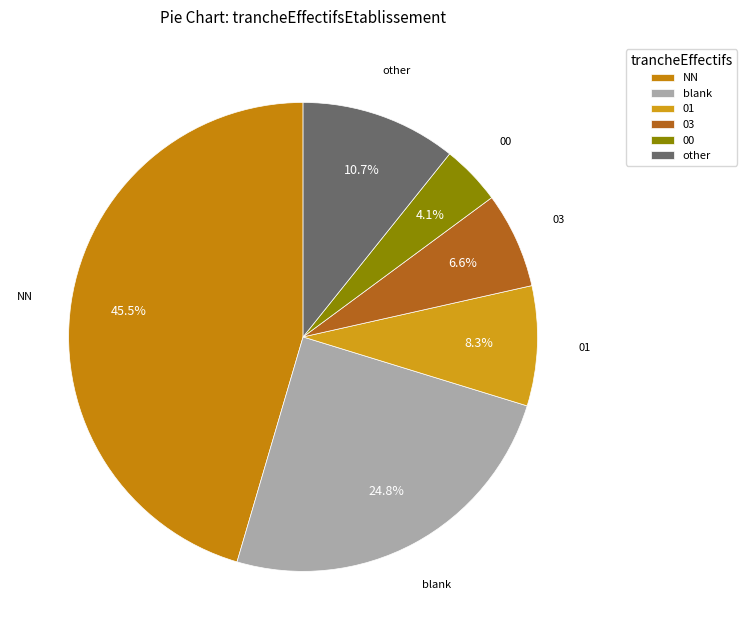

Which slice is the largest?

NN